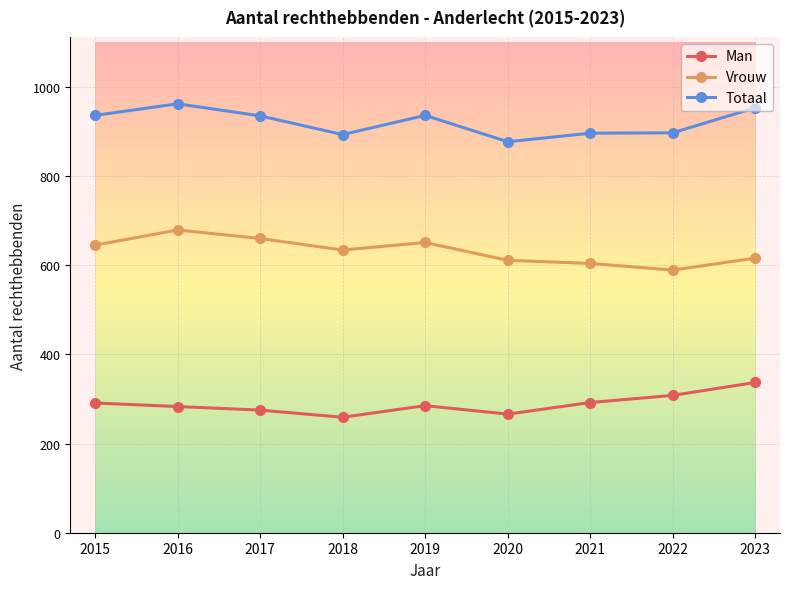

At which label does Vrouw reach its minimum?

2022